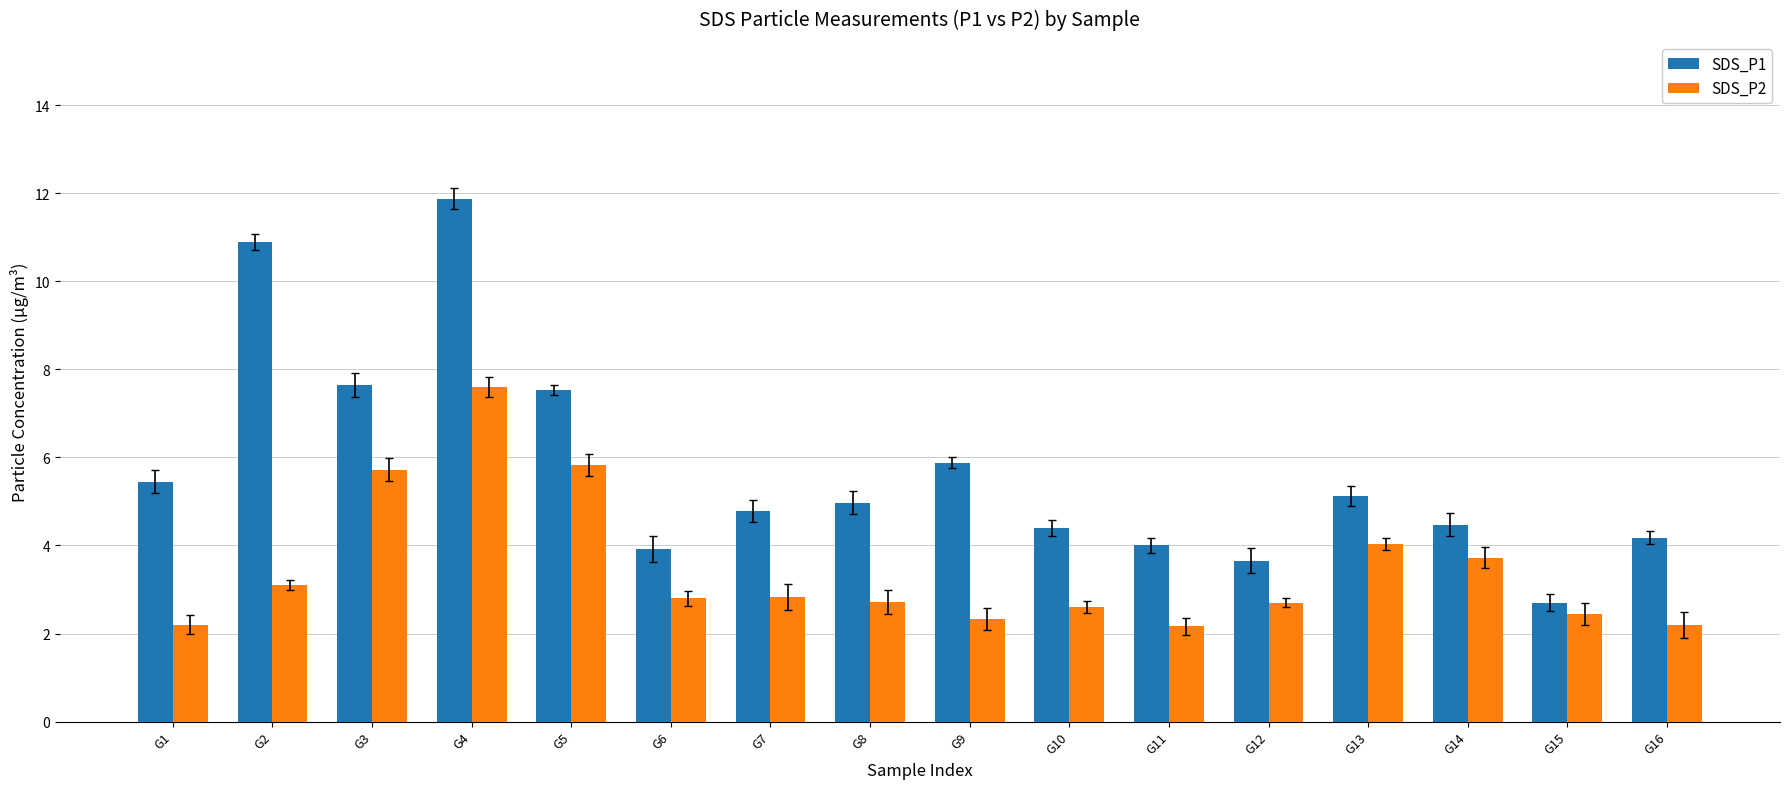

What is the value of the SDS_P2 bar at the 5th from the left?

5.8